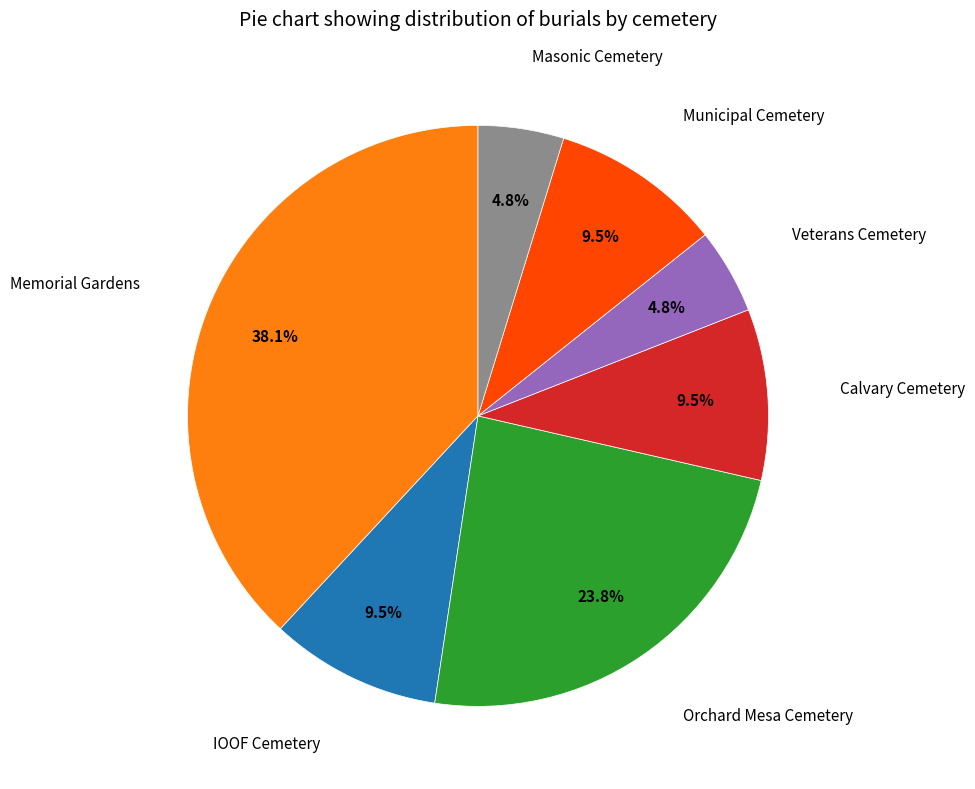

Does any single category account for the majority?

No